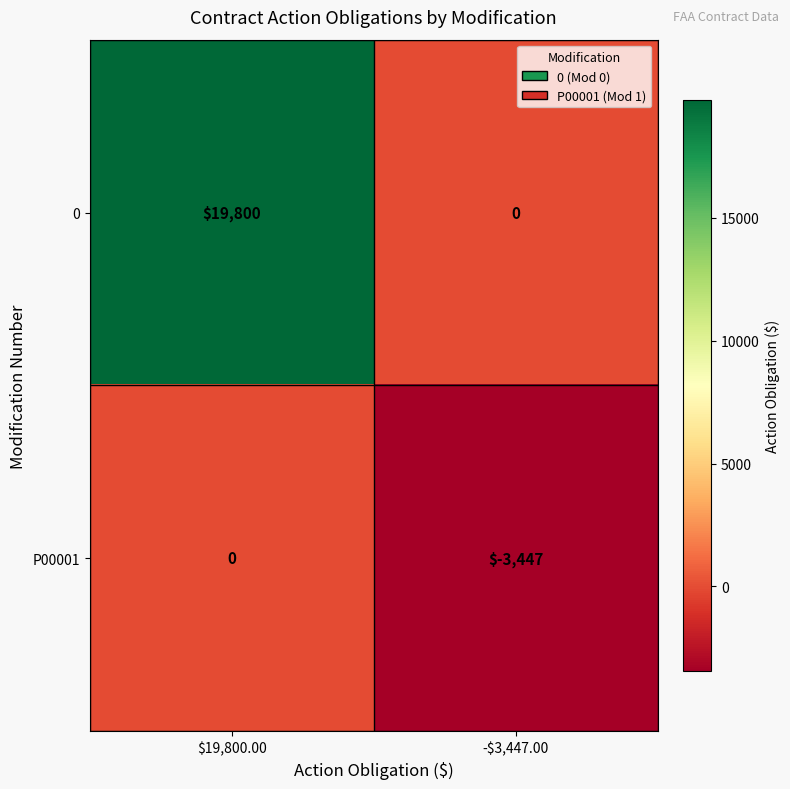

At which category is the sum across all series the highest?

$19,800.00